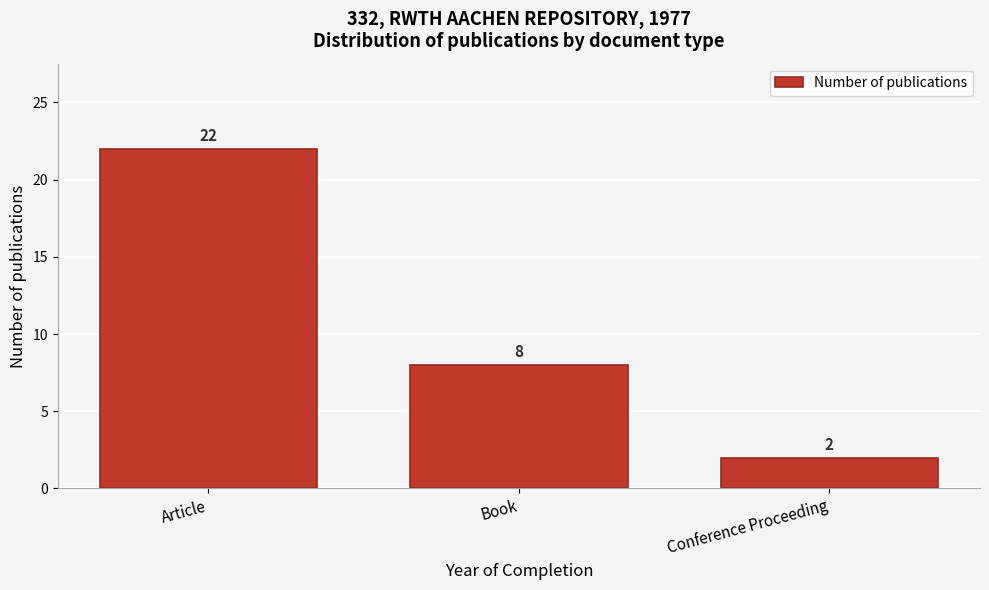

Reading left to right, what are all the values shown in this chart?

Article=22	Book=8	Conference Proceeding=2